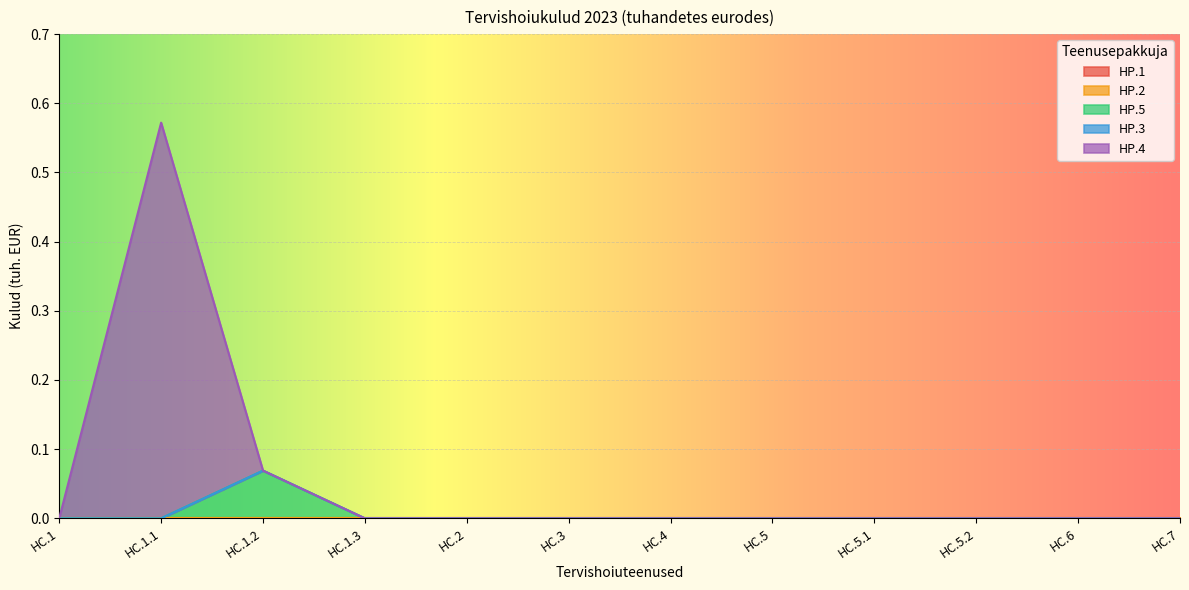

Is the value of HP.4 at HC.5 greater than the value of HP.3 at HC.3?

No